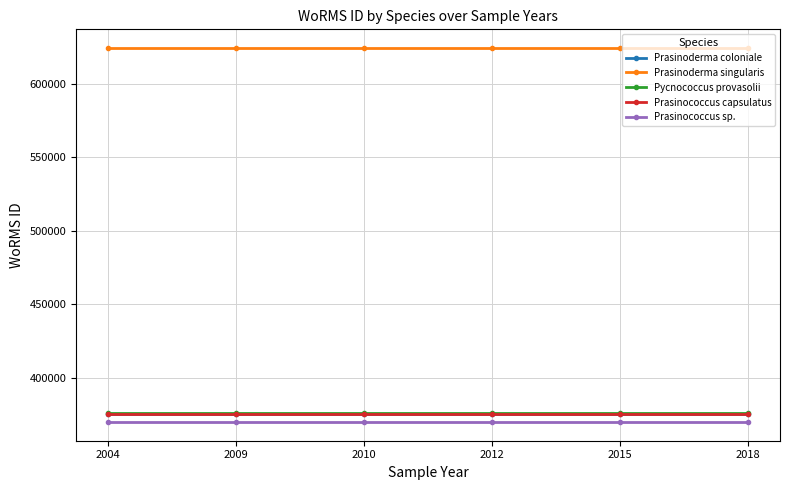

What are all the series names shown in the legend?

Prasinoderma coloniale, Prasinoderma singularis, Pycnococcus provasolii, Prasinococcus capsulatus, Prasinococcus sp.